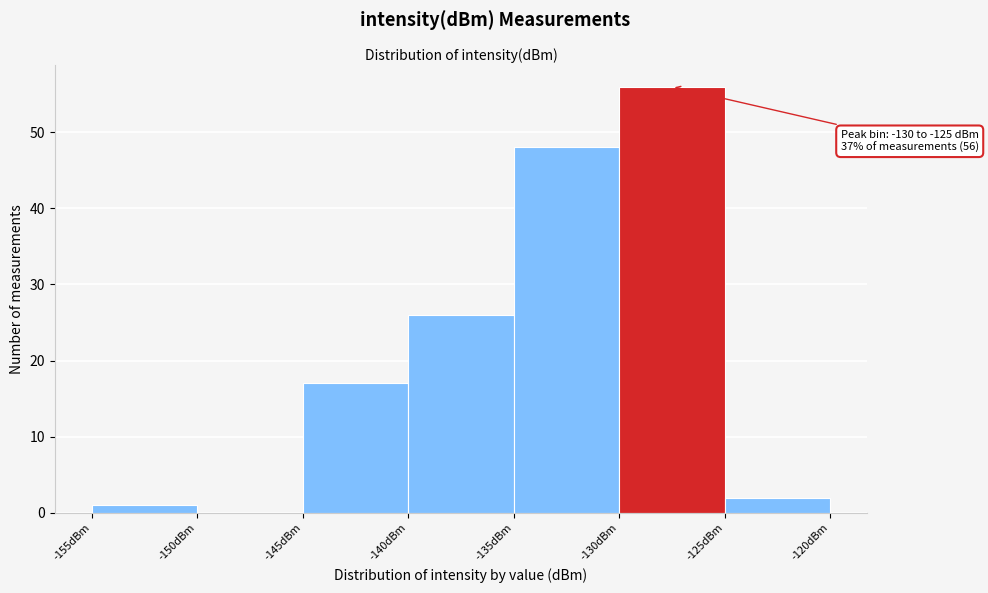

Over which range of the x-axis is the bar tallest?

-130 to -125